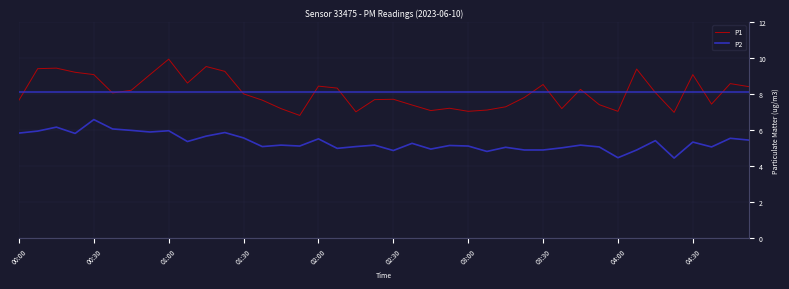

Rank the series by their average value, from lowest to highest.

P2, P1